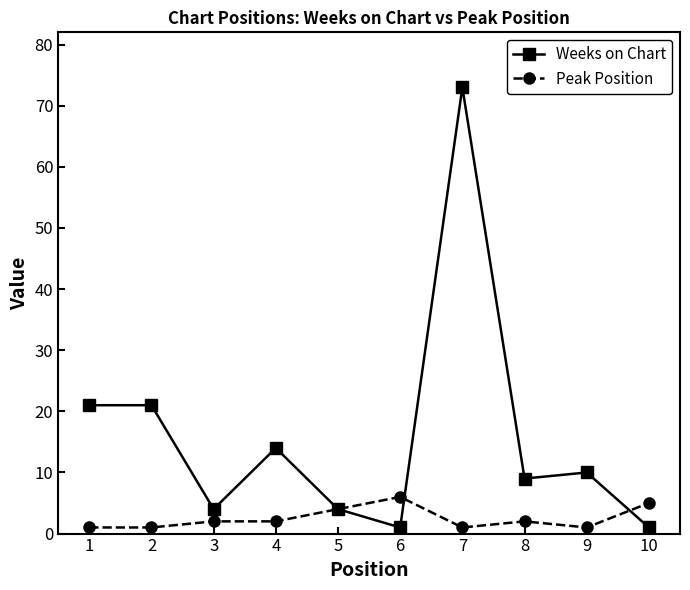

Reading left to right, transcribe all the data shown in this chart.

Weeks on Chart: 21	21	4	14	4	1	73	9	10	1
Peak Position: 1	1	2	2	4	6	1	2	1	5